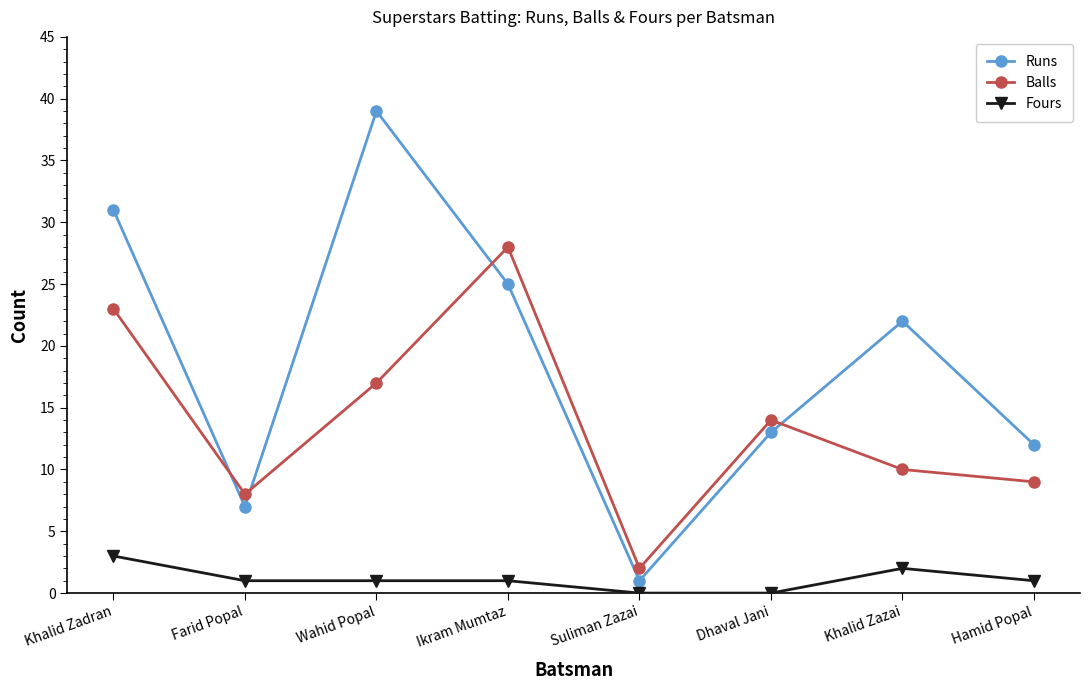

Where is the first local minimum for Runs?

Farid Popal